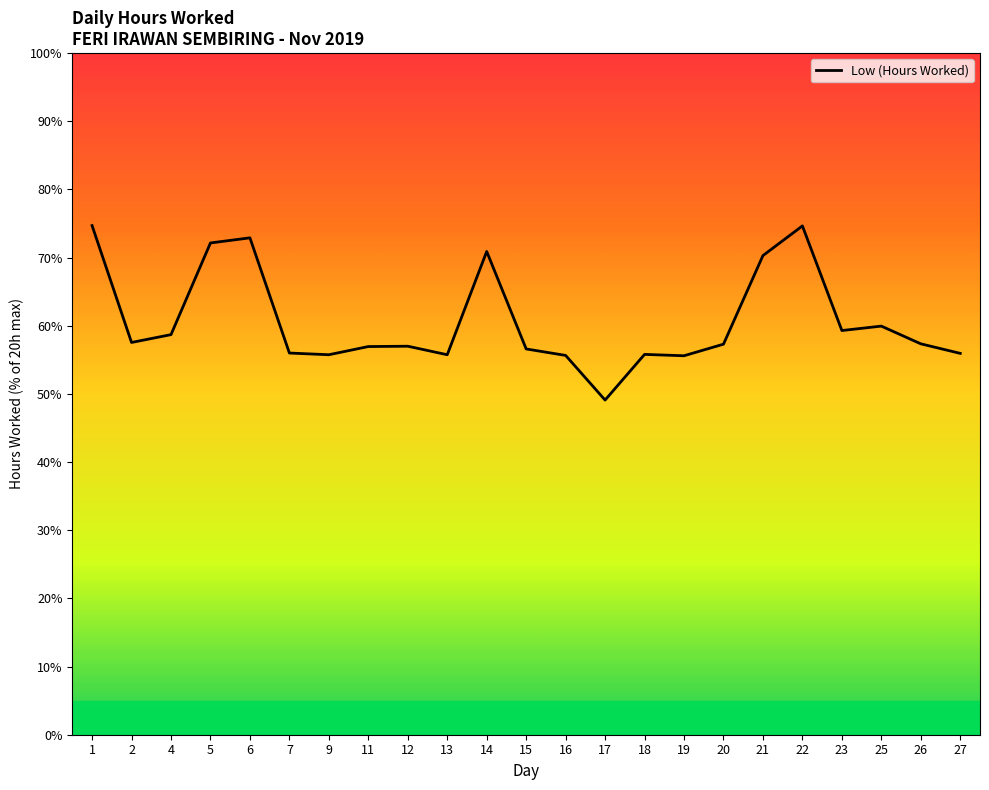

What is the difference between the maximum and second lowest values?

19.1